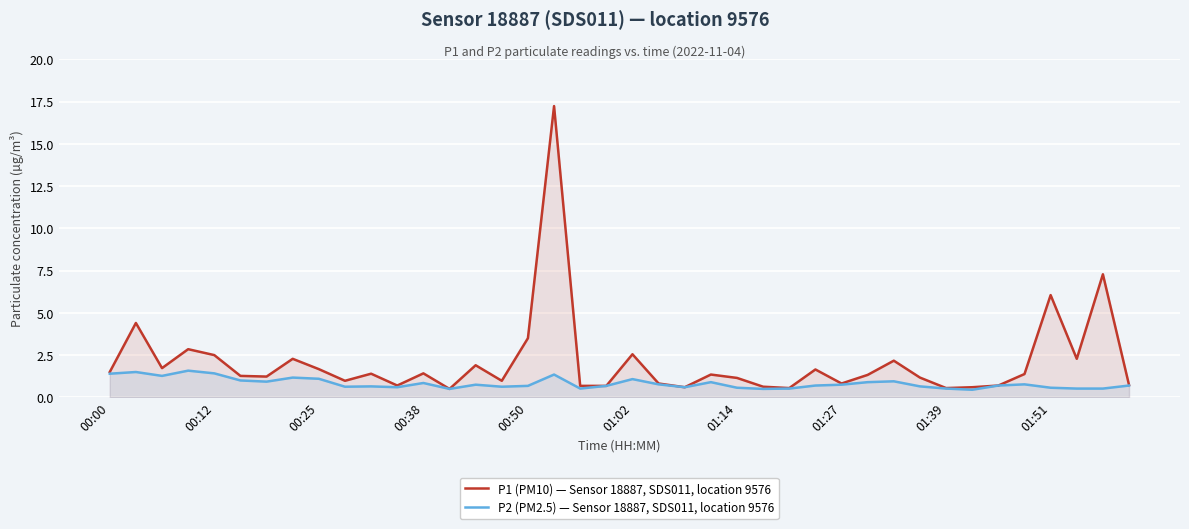

Which series has the largest range (max minus min)?

P1 (PM10) — Sensor 18887, SDS011, location 9576